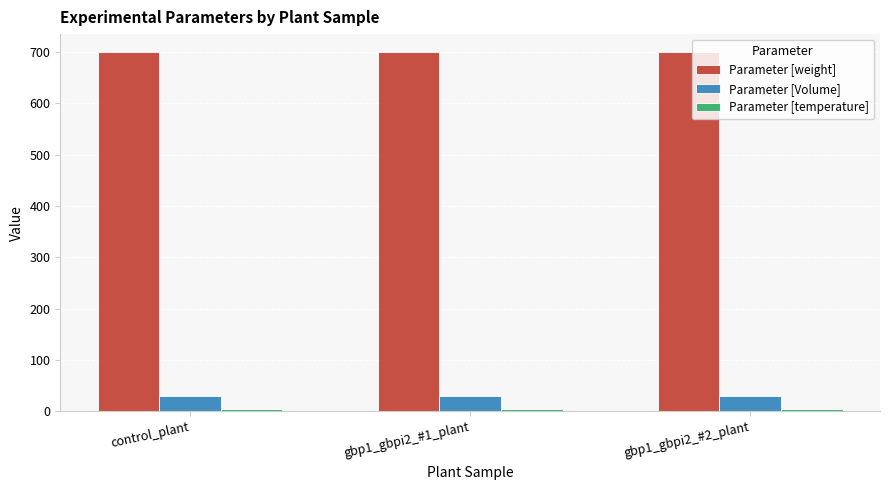

What is the value of the Parameter [Volume] bar at the 1st from the left?

30